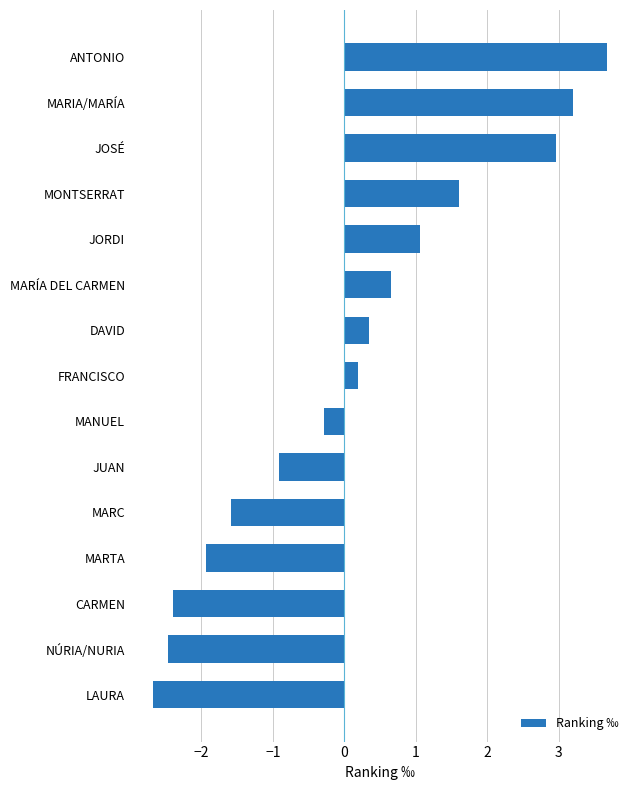

What is the maximum value shown in the chart?

3.7